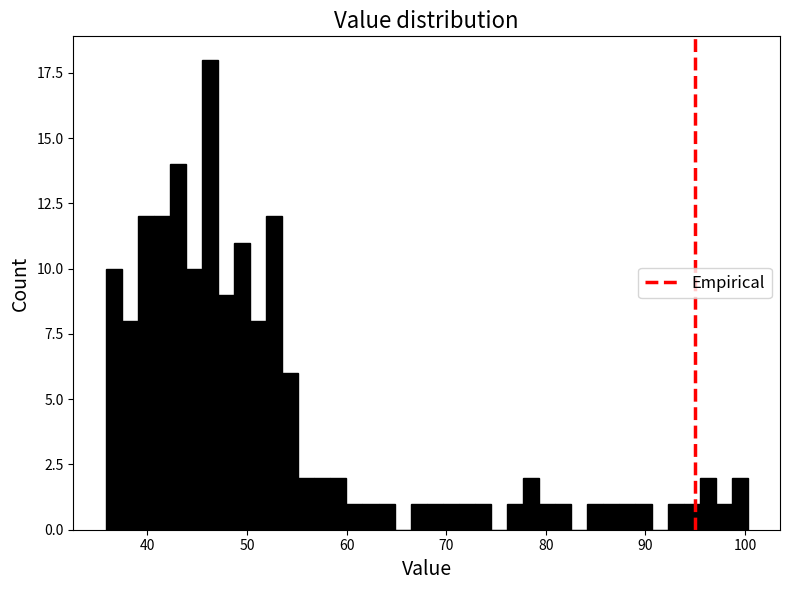

Around what value on the x-axis is the tallest bar? Give the approximate position of its centre, as read against the axis.

46